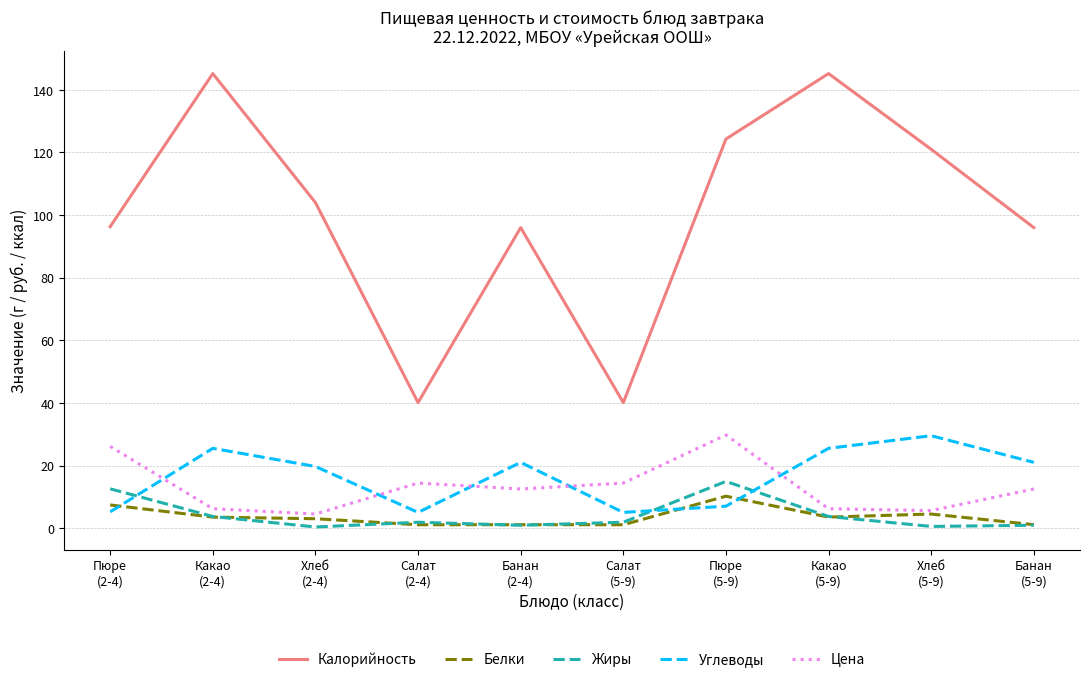

Which series changed the most between Пюре
(2-4) and Хлеб
(5-9)?

Калорийность